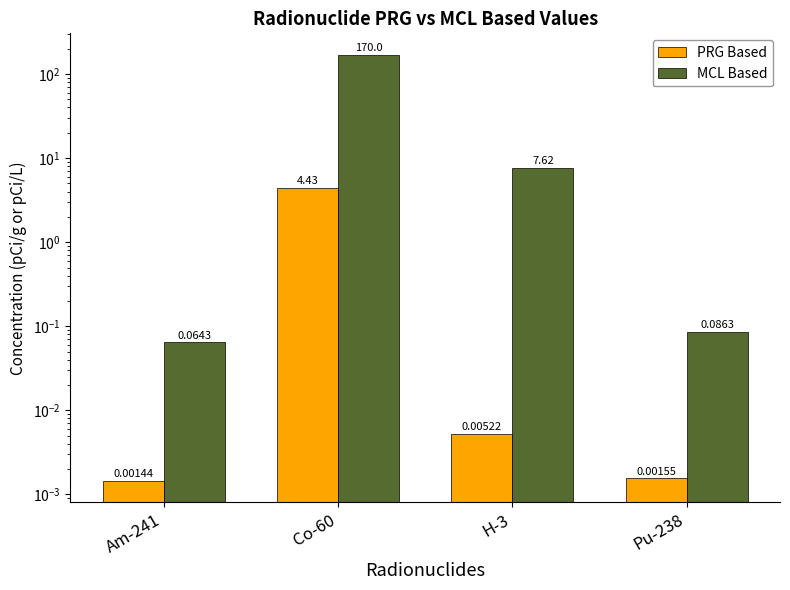

True or false: PRG Based has a value of 2.1 at Co-60.

False